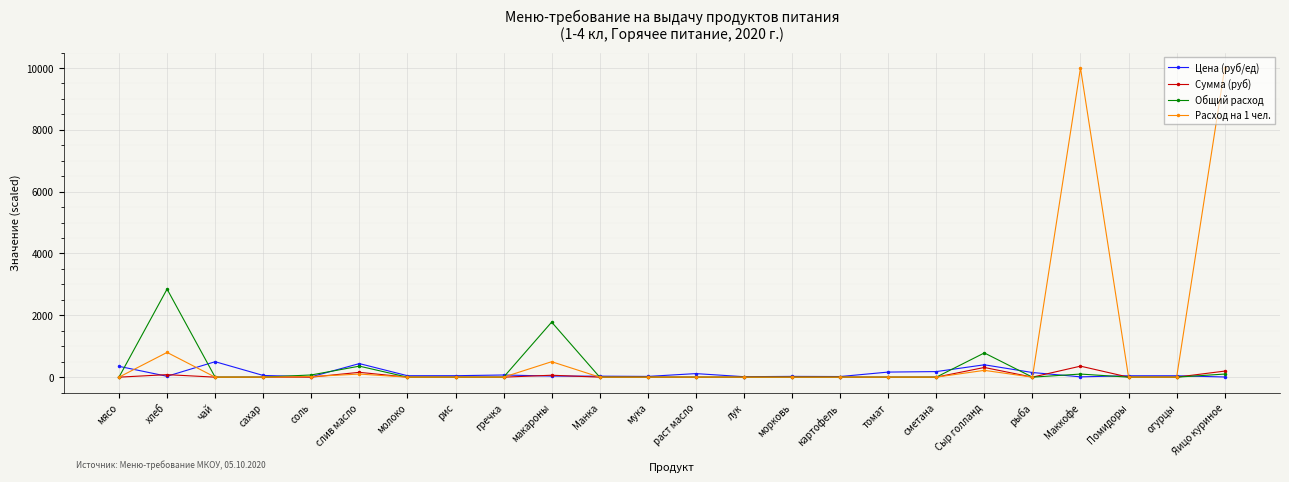

What are all the series names shown in the legend?

Цена (руб/ед), Сумма (руб), Общий расход, Расход на 1 чел.